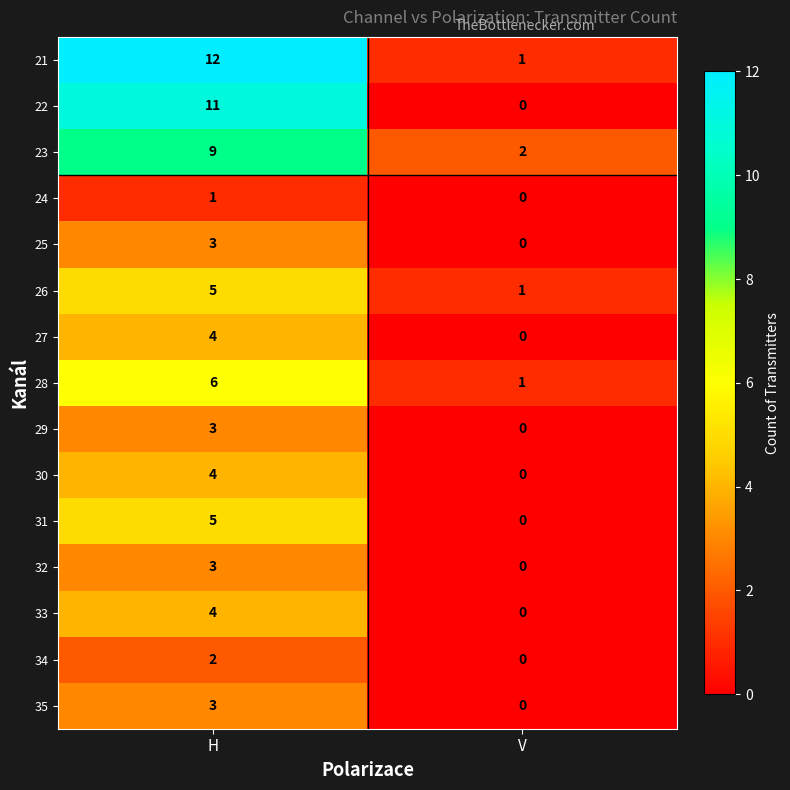

At how many categories does at least one series exceed 11?

1